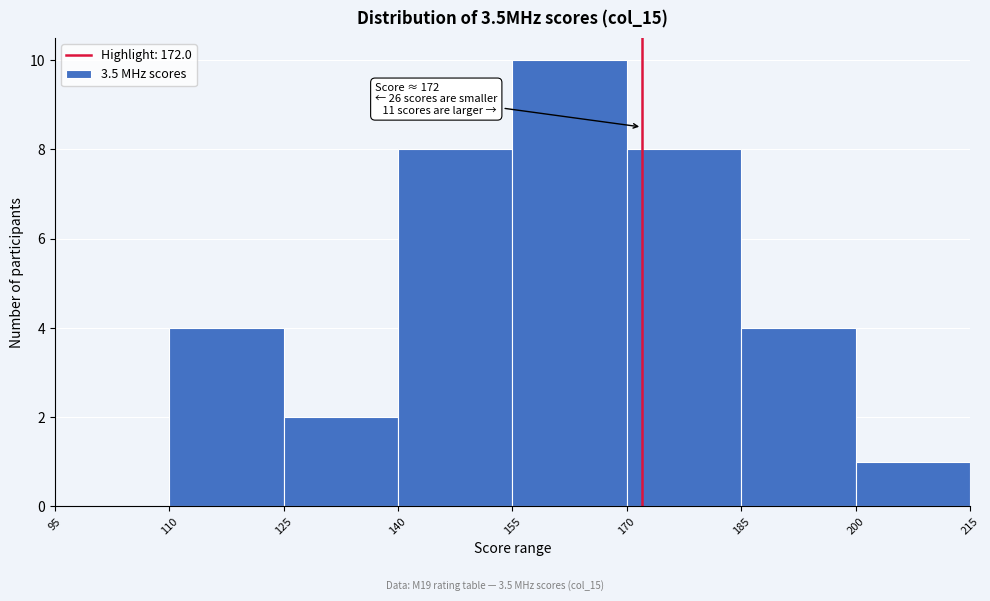

Over which range of the x-axis is the bar tallest?

155 to 170